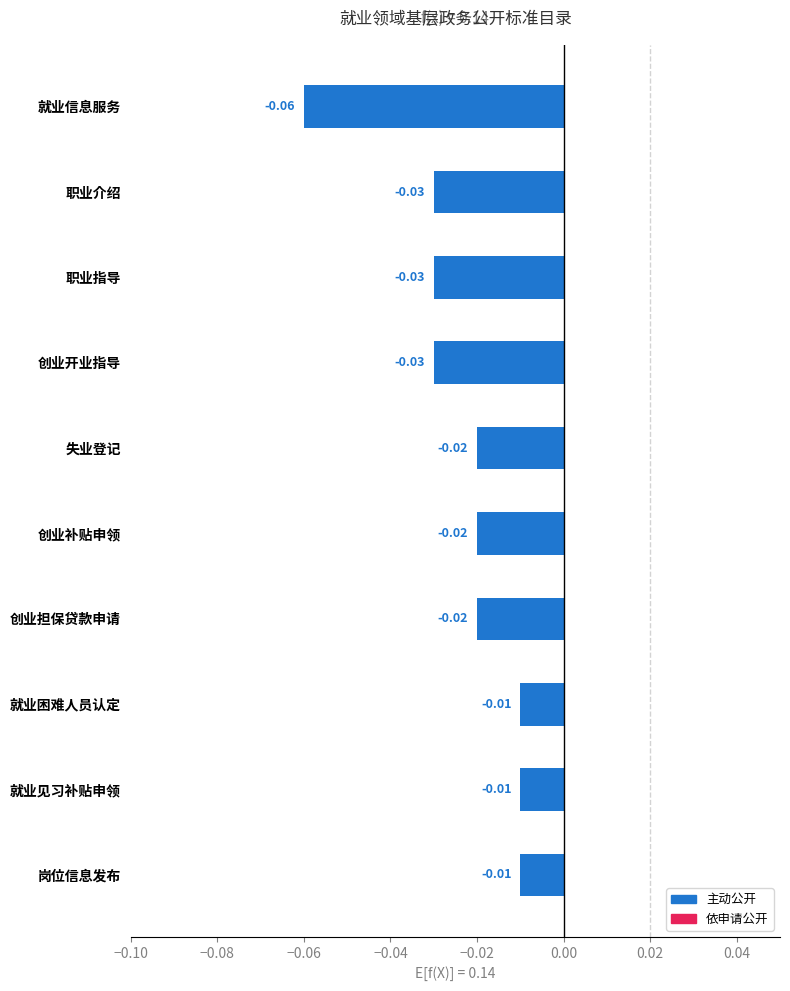

Which has a higher value, 职业指导 or 创业补贴申领?

创业补贴申领